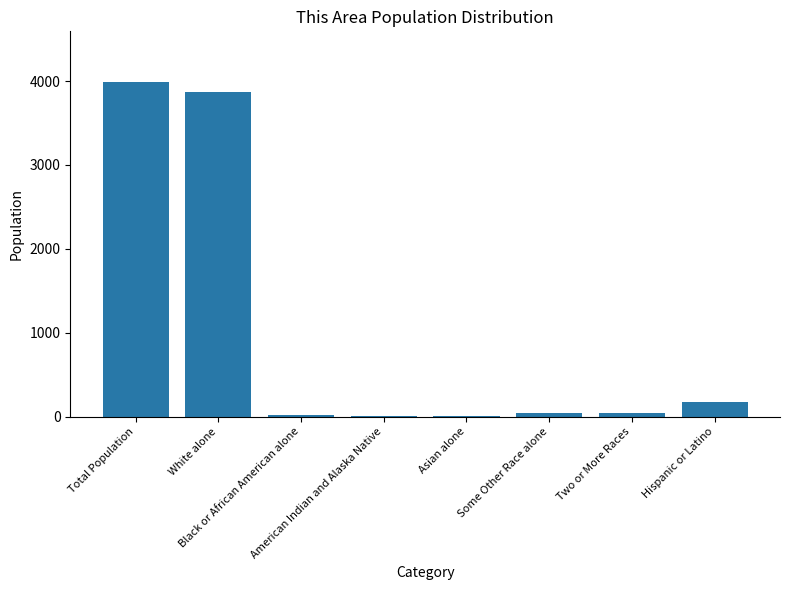

At which label is the value closest to 1997?

Hispanic or Latino